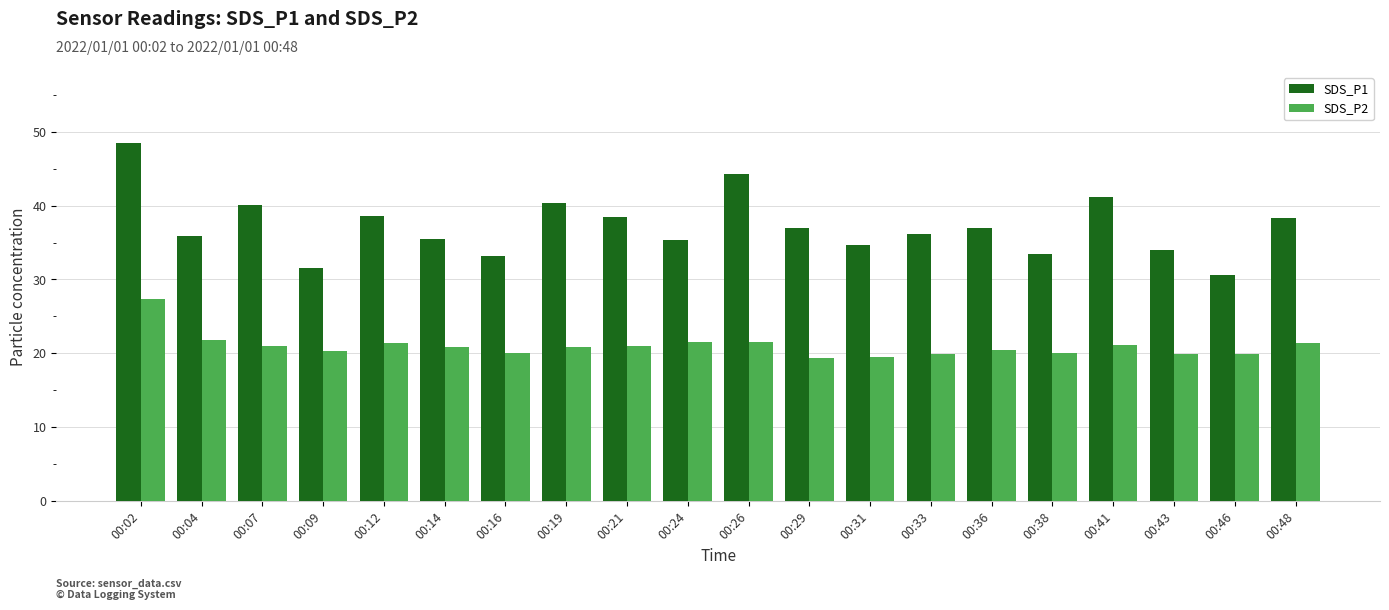

What is the smallest value displayed?

19.4